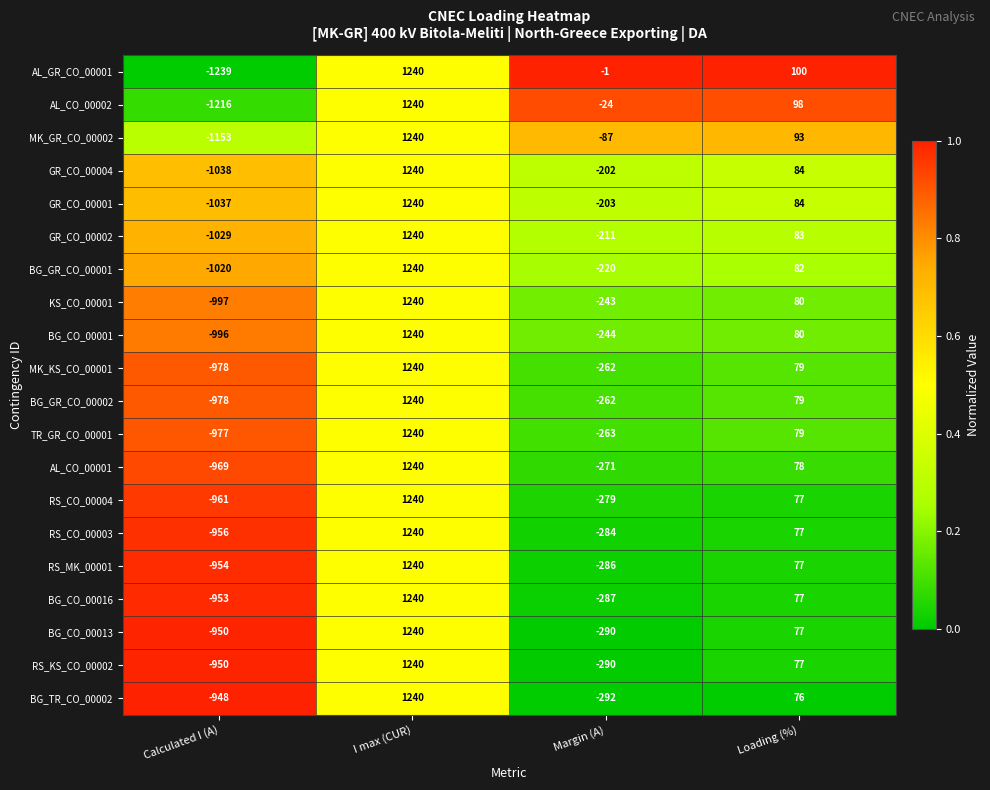

The GR_CO_00004 series shows -1038 at Calculated I (A). True or false?

True